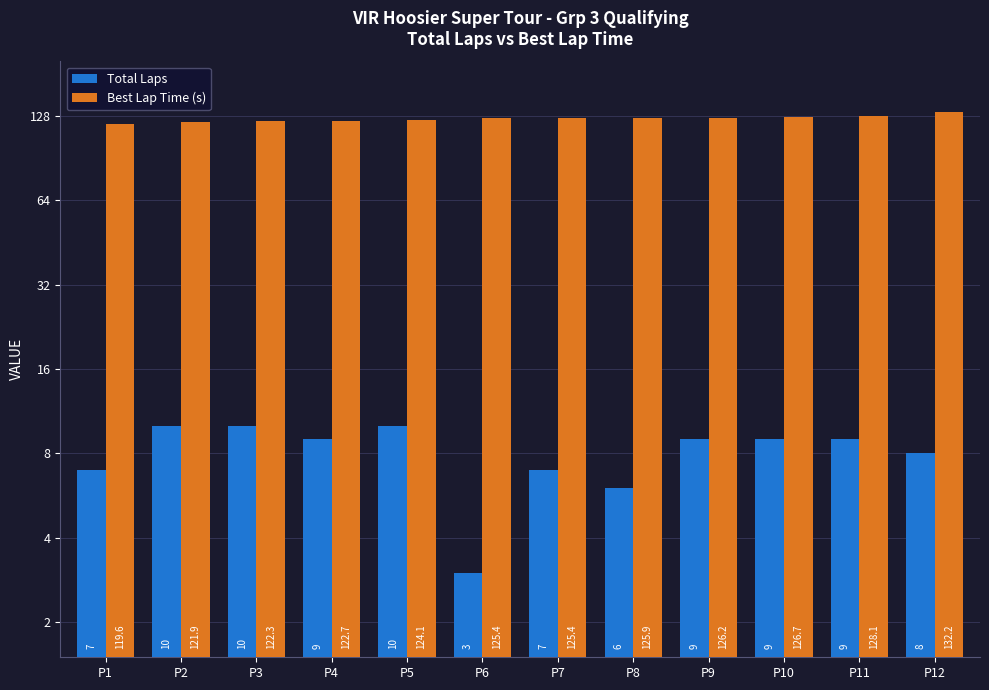

How many bars are there in each group?

2